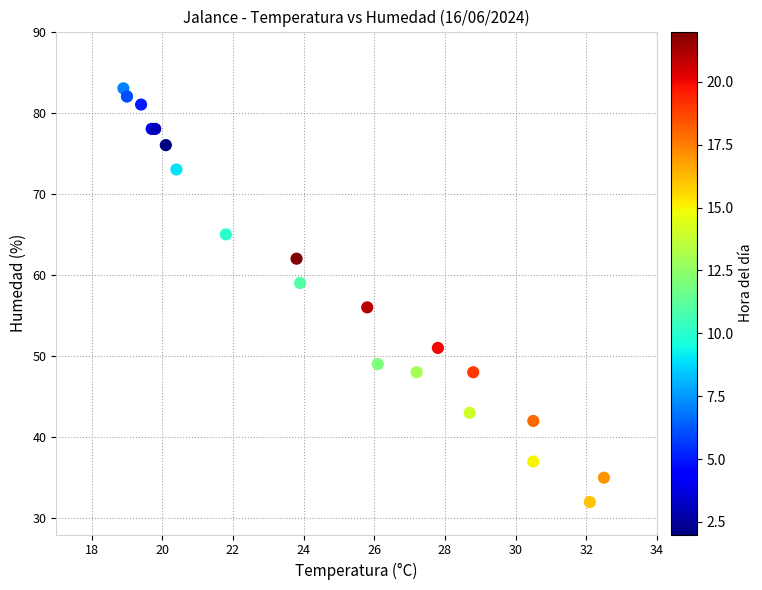

What Y value in the scatter plot is closest to 57?

56